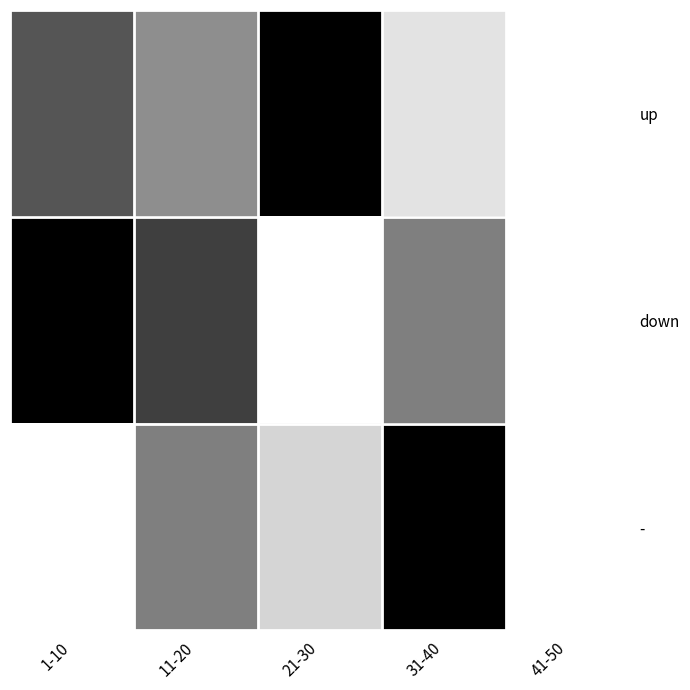

At which category does the chart reach its minimum across all series?

41-50